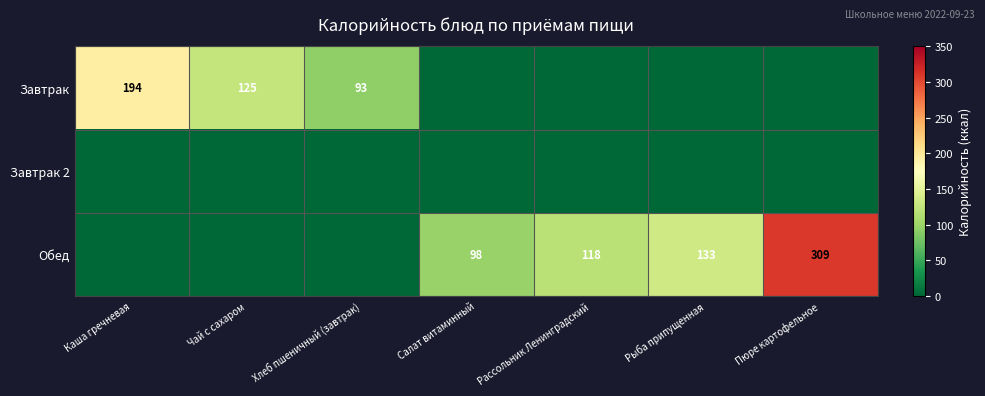

True or false: Завтрак has a value of 93 at Хлеб пшеничный (завтрак).

True